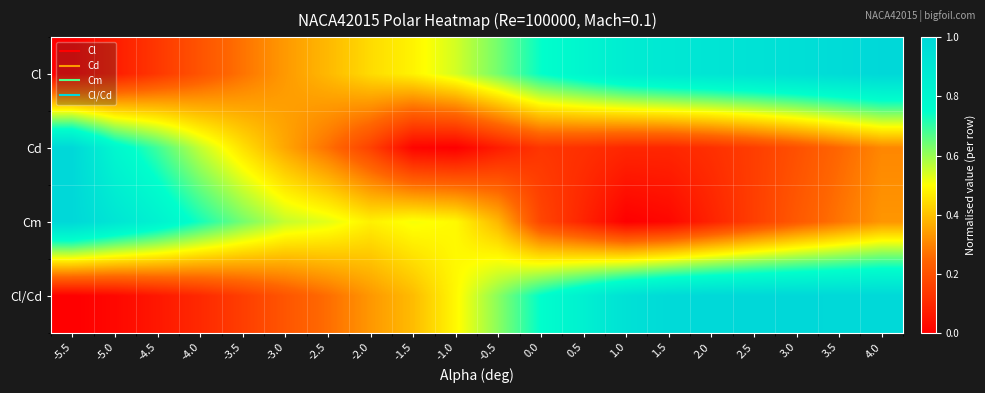

Reading left to right, list all the values displayed in this chart.

Cl: -5.5=0.0	-5.0=0.1	-4.5=0.1	-4.0=0.2	-3.5=0.3	-3.0=0.3	-2.5=0.4	-2.0=0.4	-1.5=0.5	-1.0=0.5	-0.5=0.6	0.0=0.7	0.5=0.8	1.0=0.9	1.5=0.9	2.0=0.9	2.5=0.9	3.0=1.0	3.5=1.0	4.0=1.0
Cd: -5.5=1.0	-5.0=0.8	-4.5=0.7	-4.0=0.6	-3.5=0.5	-3.0=0.4	-2.5=0.3	-2.0=0.2	-1.5=0.0	-1.0=0.0	-0.5=0.1	0.0=0.1	0.5=0.1	1.0=0.1	1.5=0.1	2.0=0.1	2.5=0.2	3.0=0.2	3.5=0.3	4.0=0.3
Cm: -5.5=1.0	-5.0=0.9	-4.5=0.8	-4.0=0.7	-3.5=0.6	-3.0=0.6	-2.5=0.5	-2.0=0.5	-1.5=0.5	-1.0=0.5	-0.5=0.4	0.0=0.2	0.5=0.1	1.0=0.0	1.5=0.0	2.0=0.1	2.5=0.2	3.0=0.2	3.5=0.3	4.0=0.3
Cl/Cd: -5.5=0.0	-5.0=0.0	-4.5=0.1	-4.0=0.1	-3.5=0.2	-3.0=0.2	-2.5=0.3	-2.0=0.3	-1.5=0.4	-1.0=0.5	-0.5=0.6	0.0=0.8	0.5=0.8	1.0=0.9	1.5=1.0	2.0=1.0	2.5=1.0	3.0=1.0	3.5=1.0	4.0=1.0